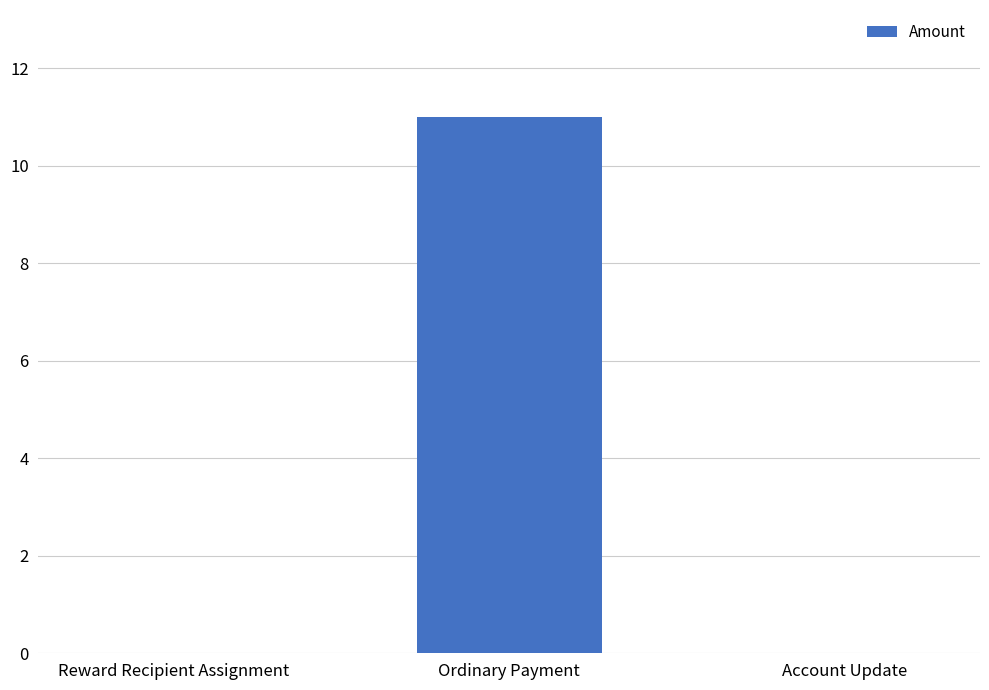

The chart shows a value of 11 at Ordinary Payment. True or false?

True